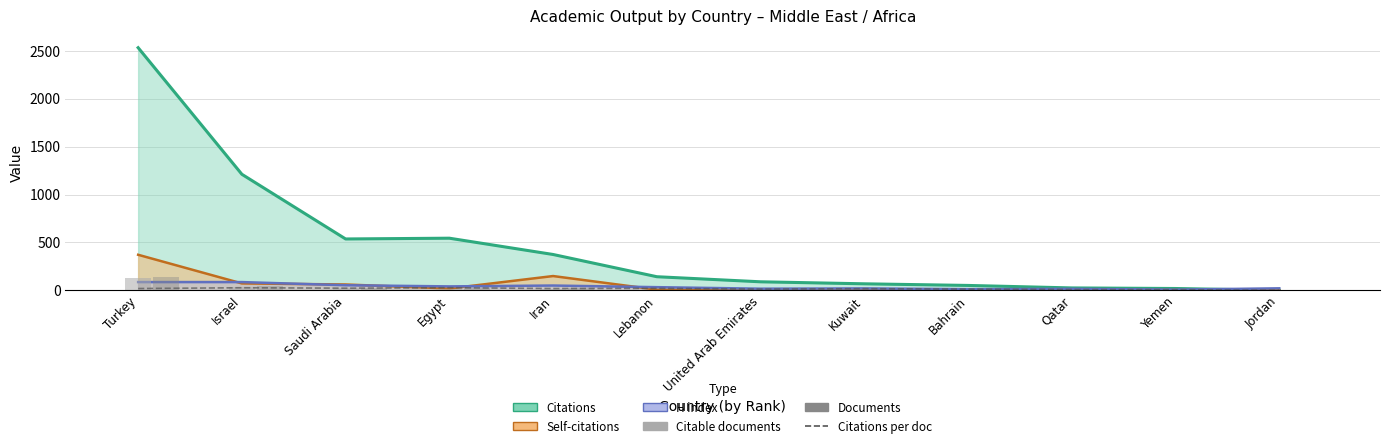

What is the label of the 9th bar from the right?

Egypt